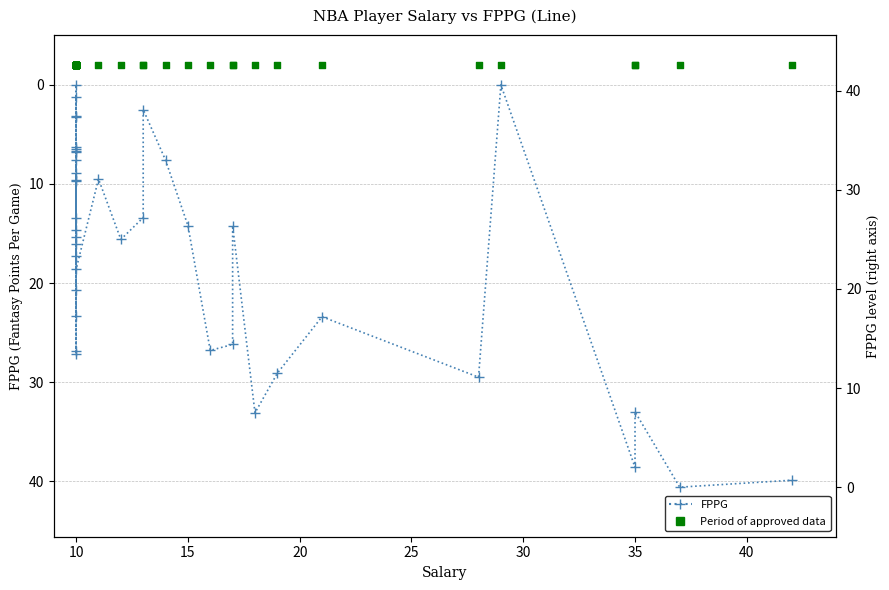

Which series contains the lowest Y value?

Period of approved data